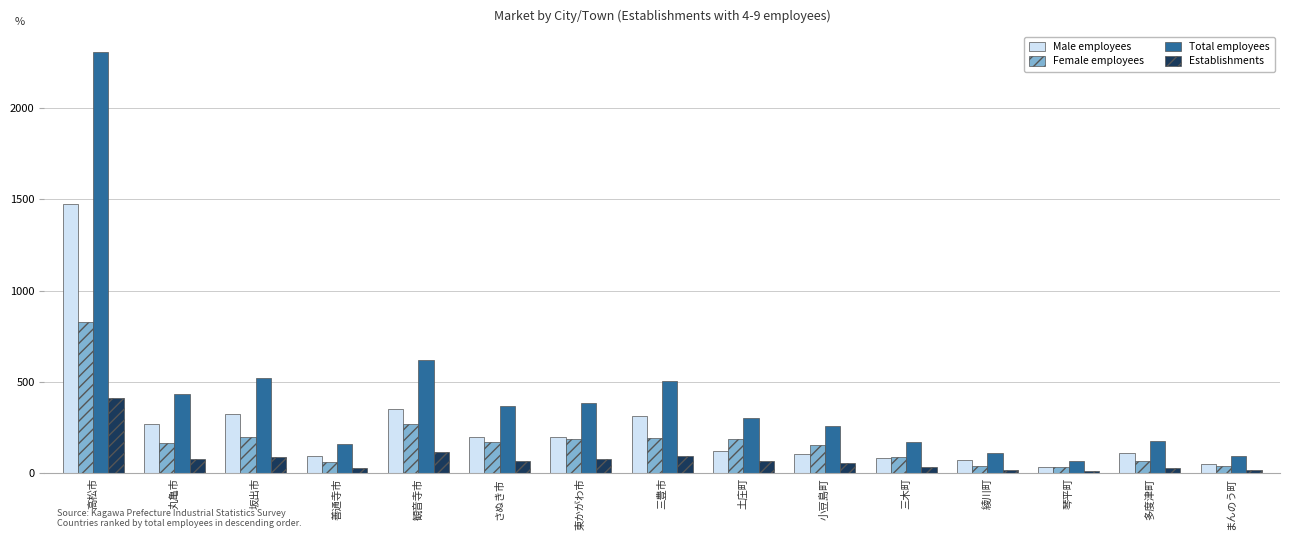

What is the difference between the second highest and second lowest values in the Total employees series?

529